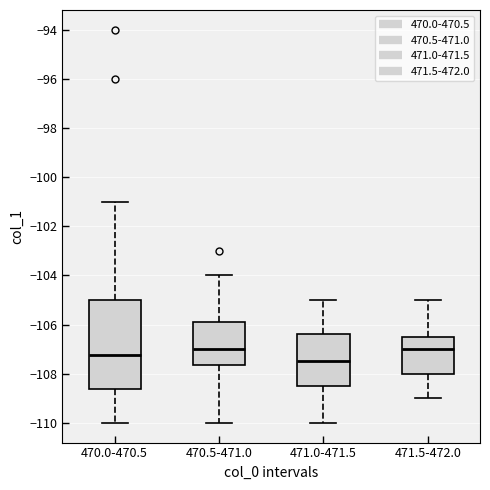

Reading left to right, read every box against the y-axis: the position of its median line, the range the box covers, and the ends of its whiskers. The values are not printed on the chart, so give them approximately, as read against the axis.

470.0-470.5: median -107.2, box -108.6 to -105.0, whiskers -110.0 to -101.0
470.5-471.0: median -107.0, box -107.6 to -105.8, whiskers -110.0 to -104.0
471.0-471.5: median -107.4, box -108.4 to -106.4, whiskers -110.0 to -105.0
471.5-472.0: median -107.0, box -108.0 to -106.4, whiskers -109.0 to -105.0